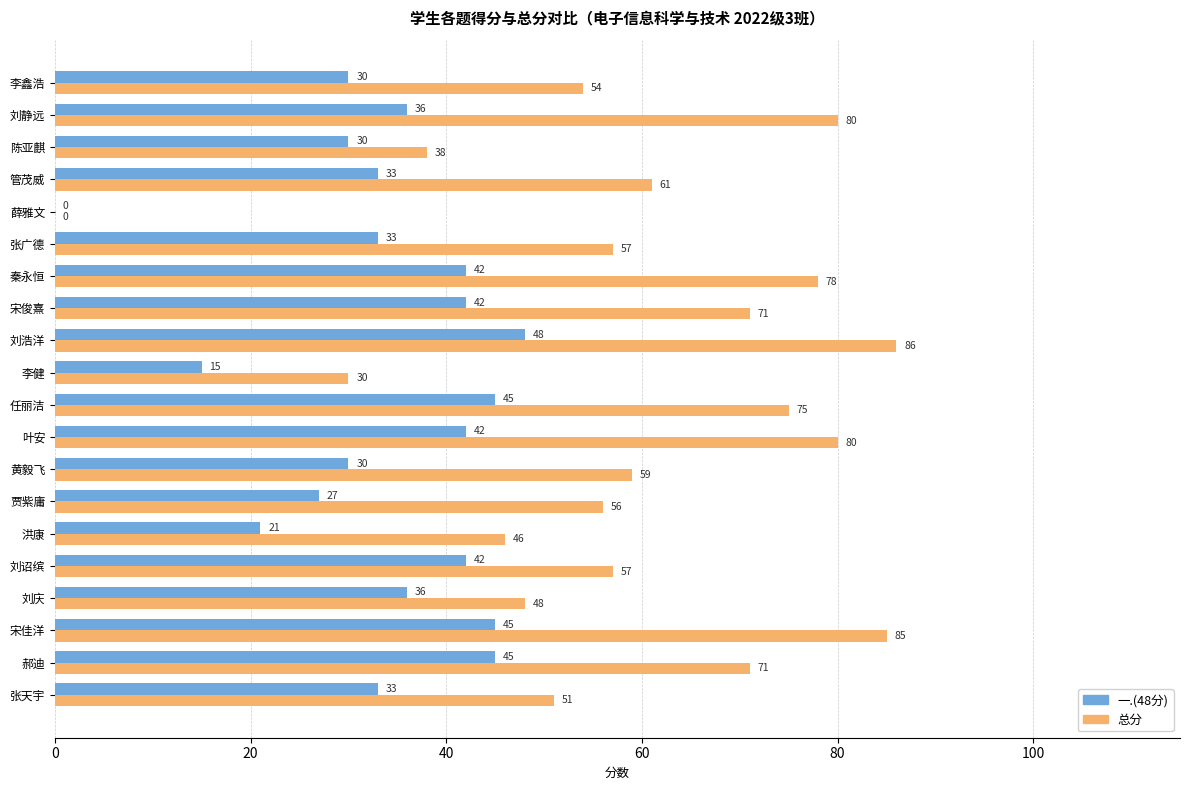

At which label is 一.(48分) closest to 24?

洪康